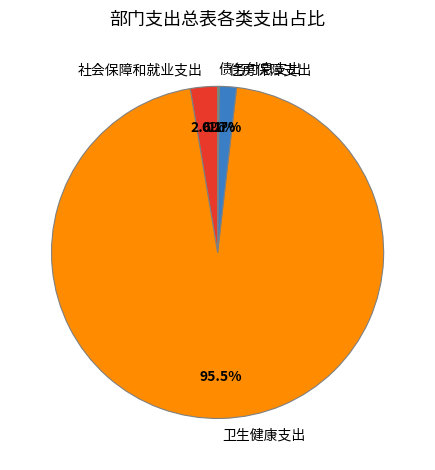

What percentage is NOT represented by 住房保障支出?

98.3%